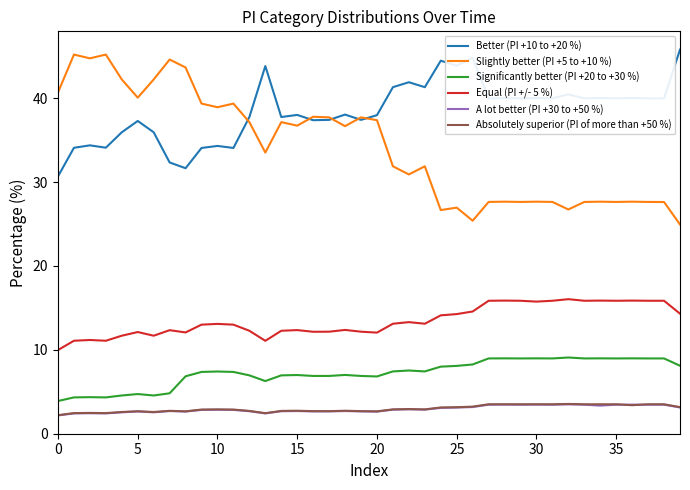

How many lines are shown in the chart?

6